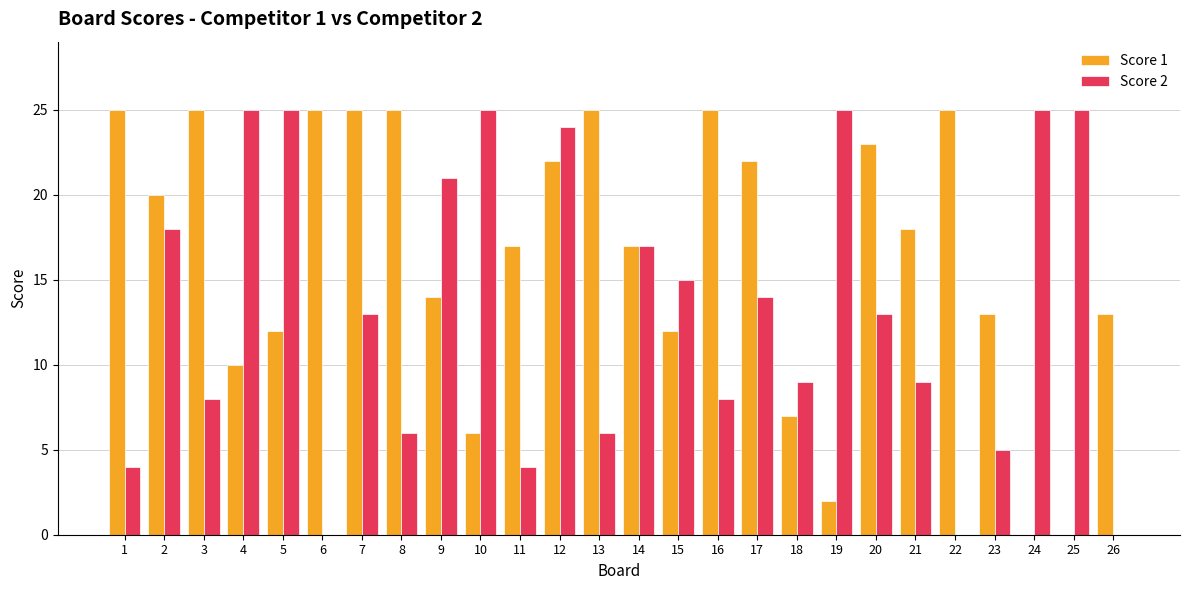

Are the bars horizontal?

No